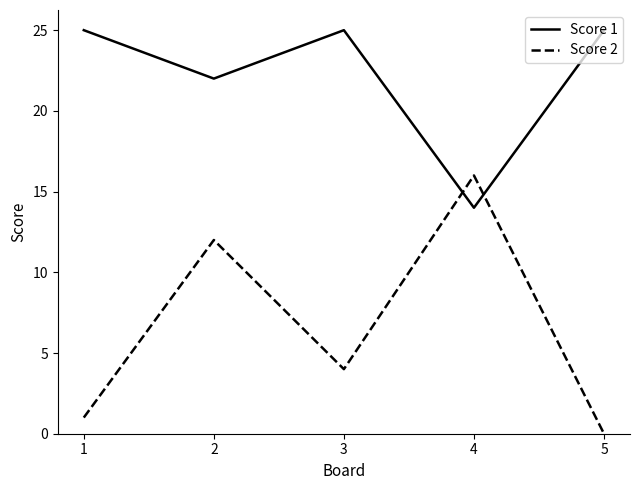

The Score 2 series shows 4 at 3. True or false?

True